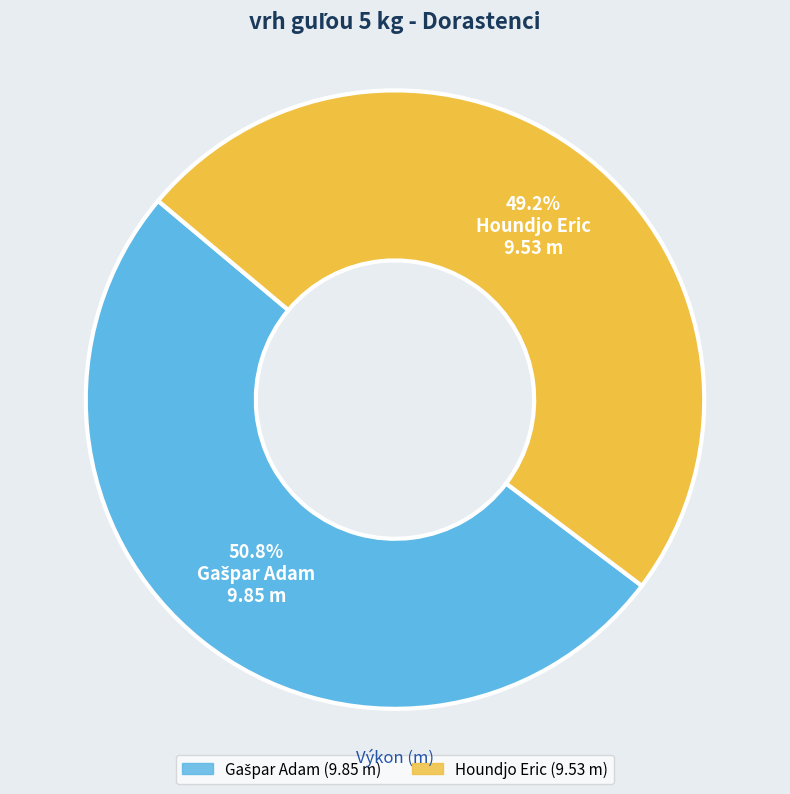

How many slices are in this pie chart?

2